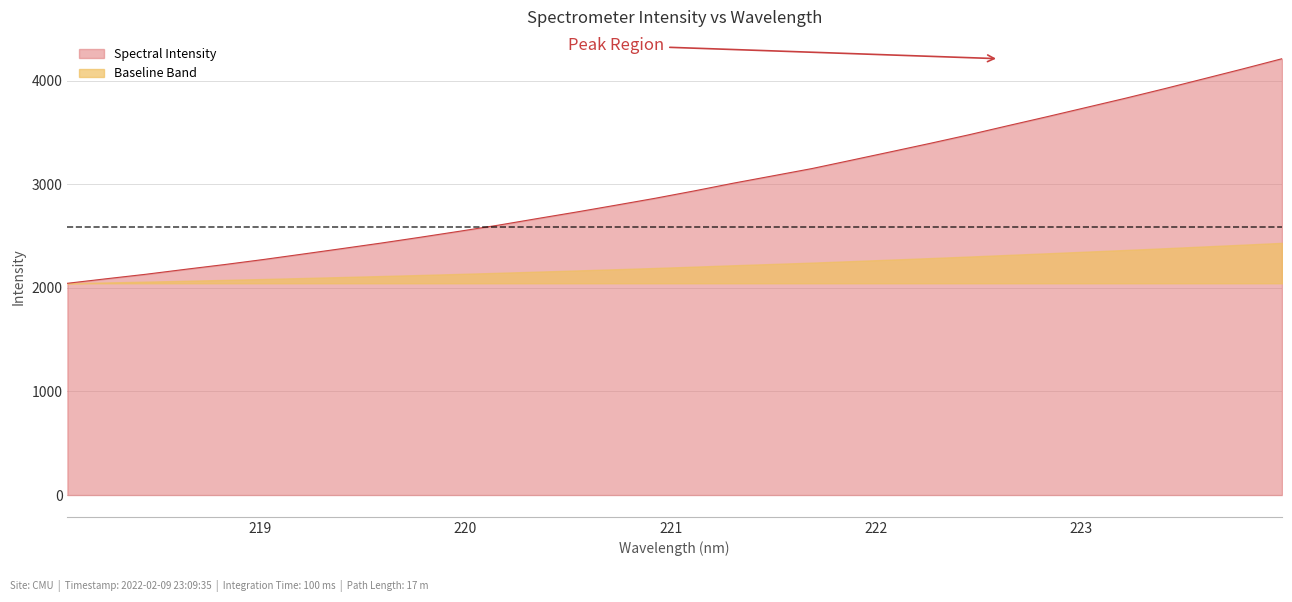

Rank the categories by value from highest to lowest.

223.9802, 223.7895, 223.5987, 223.408, 223.2172, 223.0264, 222.8355, 222.6447, 222.4538, 222.263, 222.0721, 221.8812, 221.6902, 221.4993, 221.3083, 221.1174, 220.9264, 220.7354, 220.5444, 220.3533, 220.1623, 219.9712, 219.7801, 219.589, 219.3979, 219.2067, 219.0156, 218.8244, 218.6332, 218.442, 218.2508, 218.0596